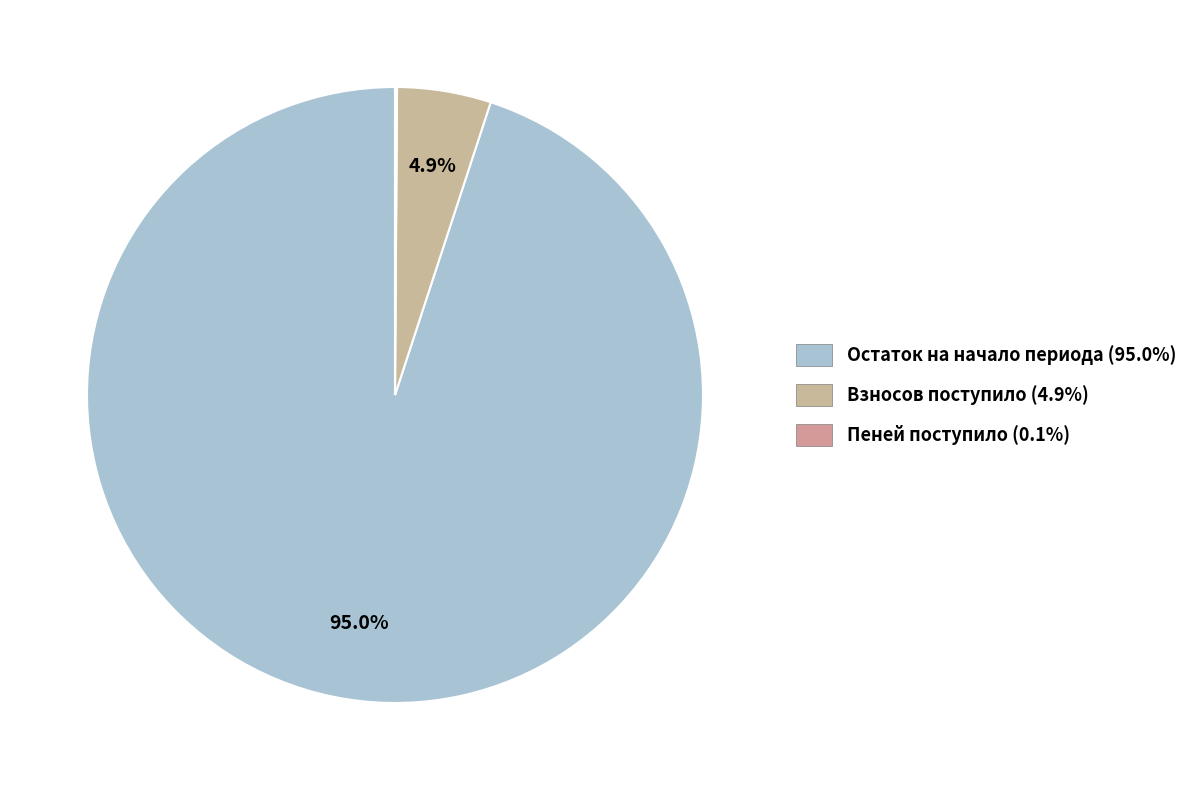

Is there any slice that represents more than half of the pie?

Yes